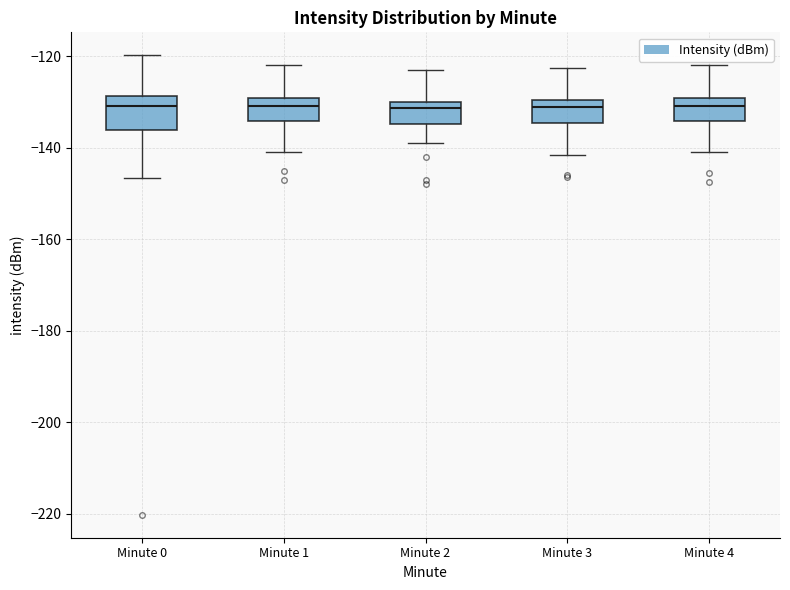

Which box is the tallest, from its lower edge to its upper edge?

Minute 0